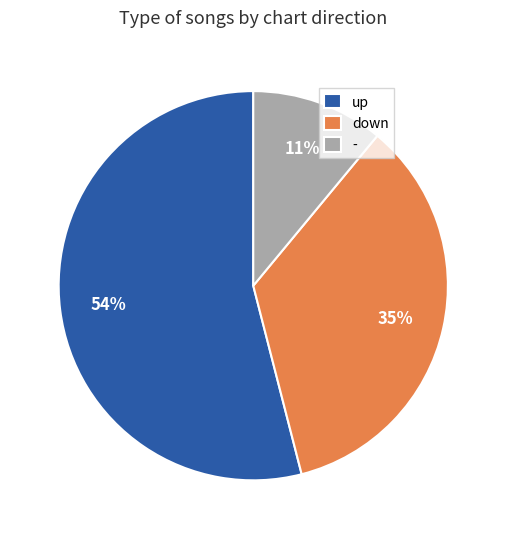

Is the sum of up and - greater than half?

Yes